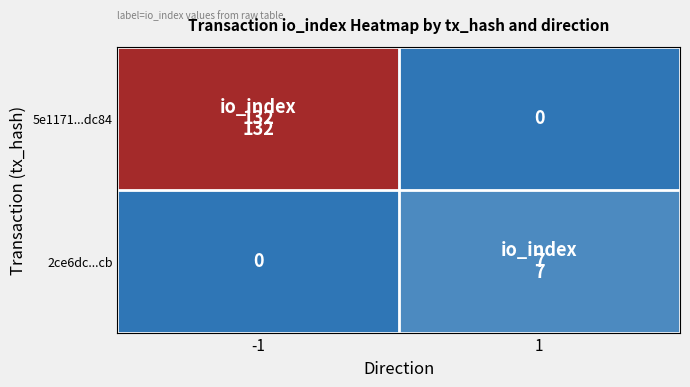

Which series has the largest total across all categories?

5e1171...dc84